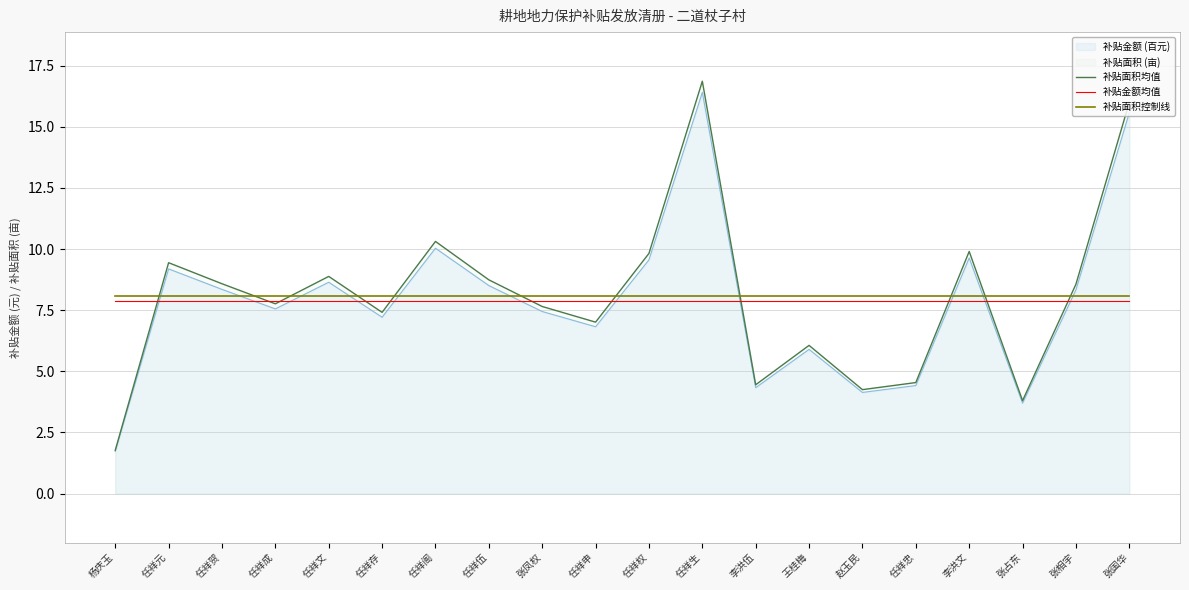

Which series has the largest total across all categories?

补贴面积均值